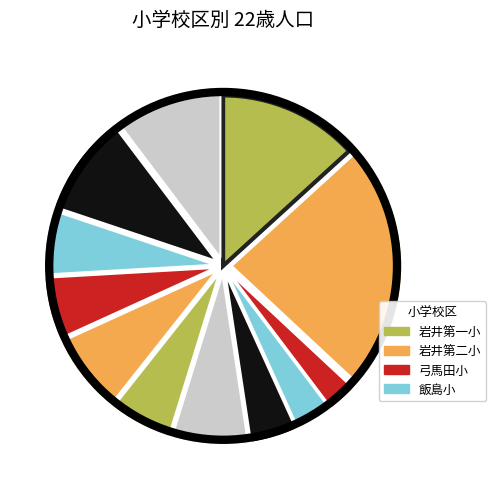

How many segments does this pie chart have?

12